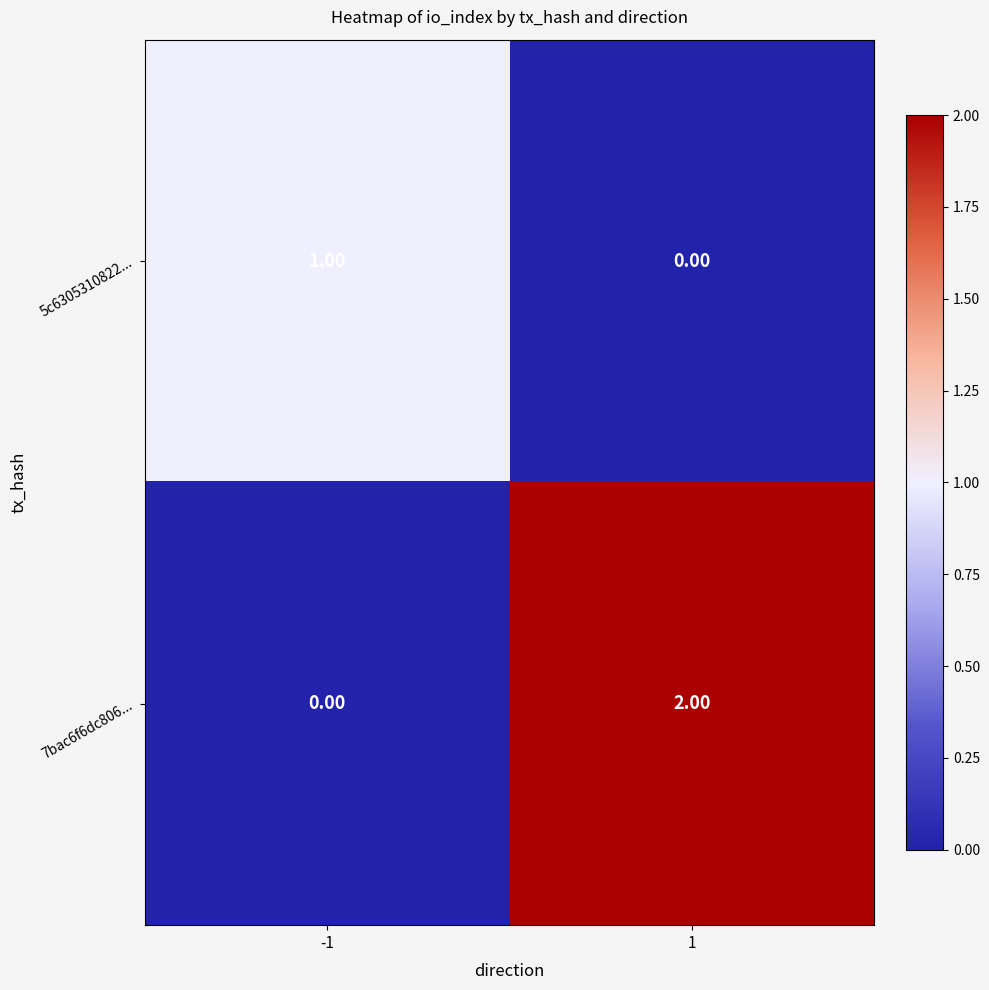

Rank the series by their maximum value, from lowest to highest.

5c6305310822..., 7bac6f6dc806...